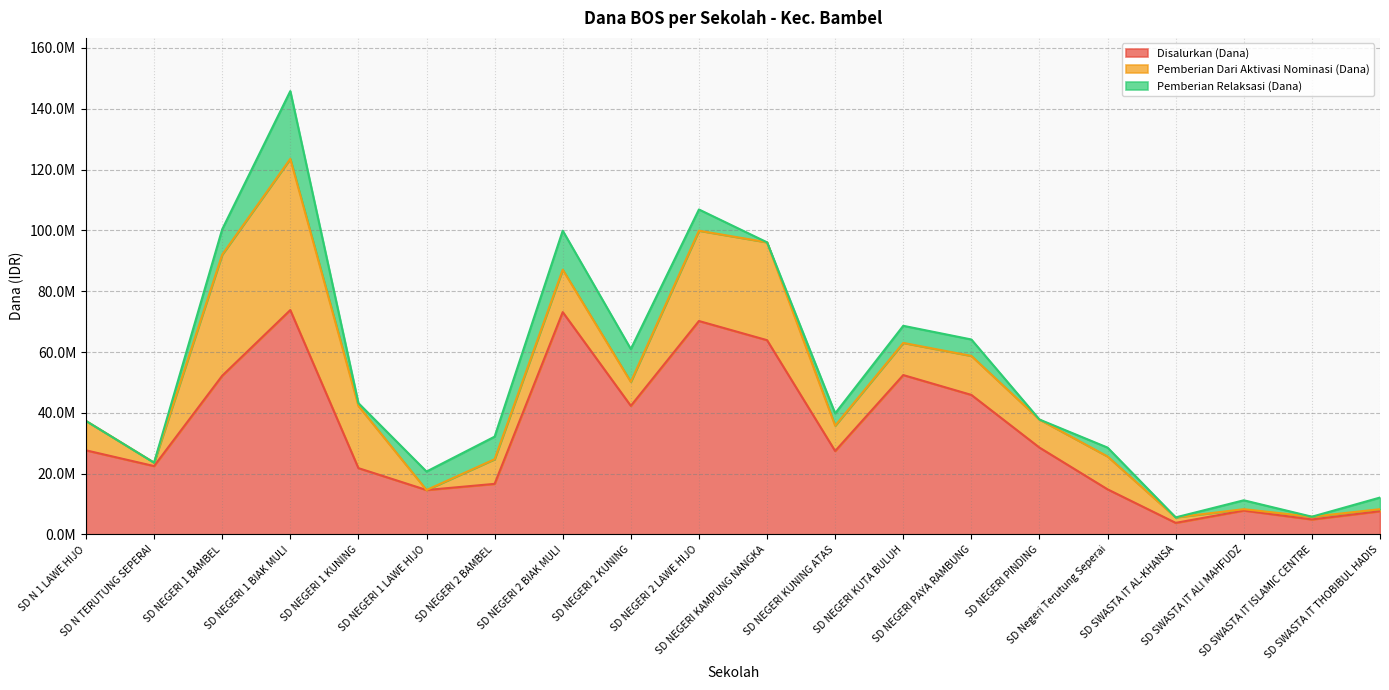

Where do Pemberian Dari Aktivasi Nominasi (Dana) and Pemberian Relaksasi (Dana) first cross each other?

SD NEGERI 1 KUNING and SD NEGERI 1 LAWE HIJO